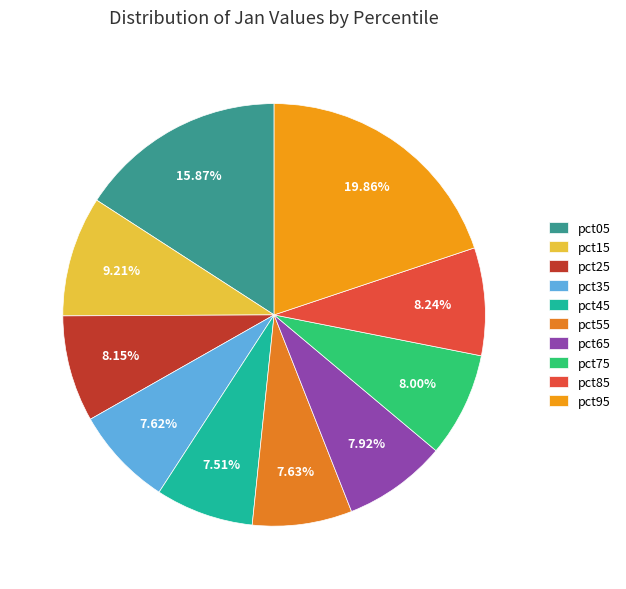

What is the total percentage of pct85 and pct15?

17.5%